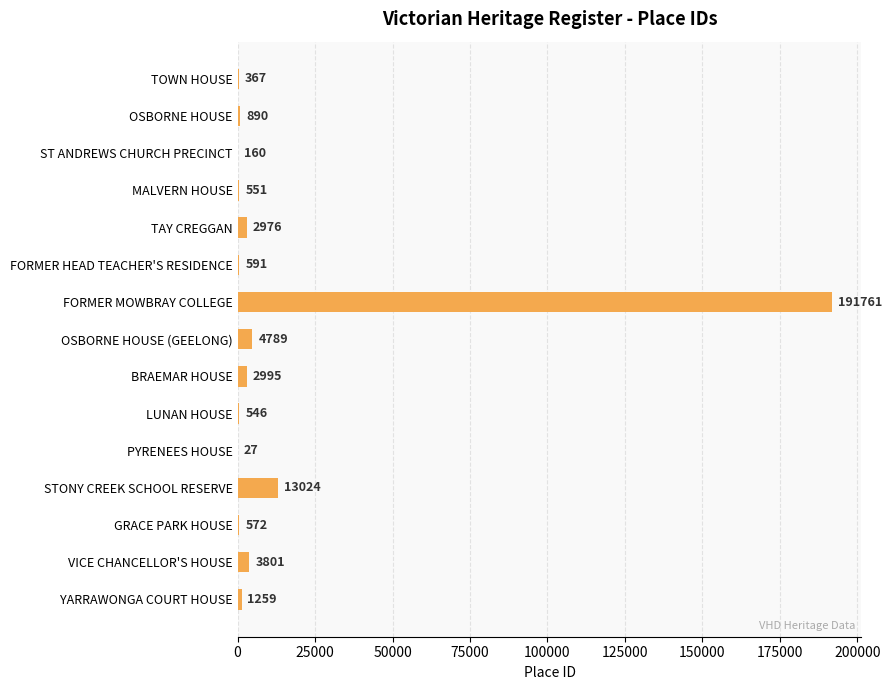

At which category does the chart reach its peak across all series?

FORMER MOWBRAY COLLEGE